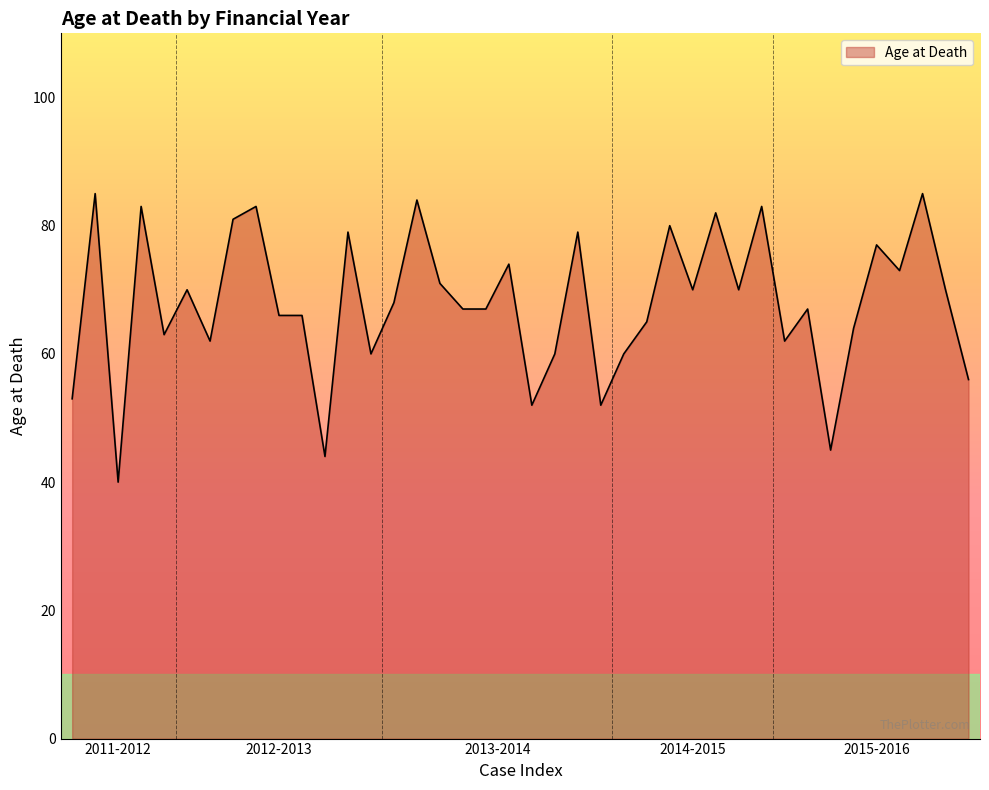

What is the smallest value displayed?

40